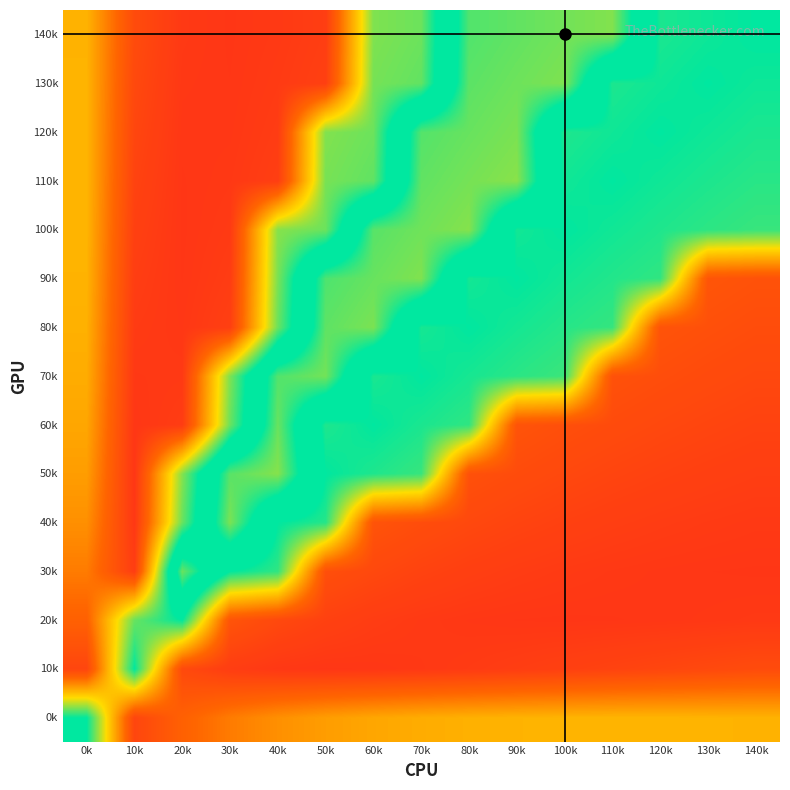

Which label corresponds to the smallest value in the chart?

90k